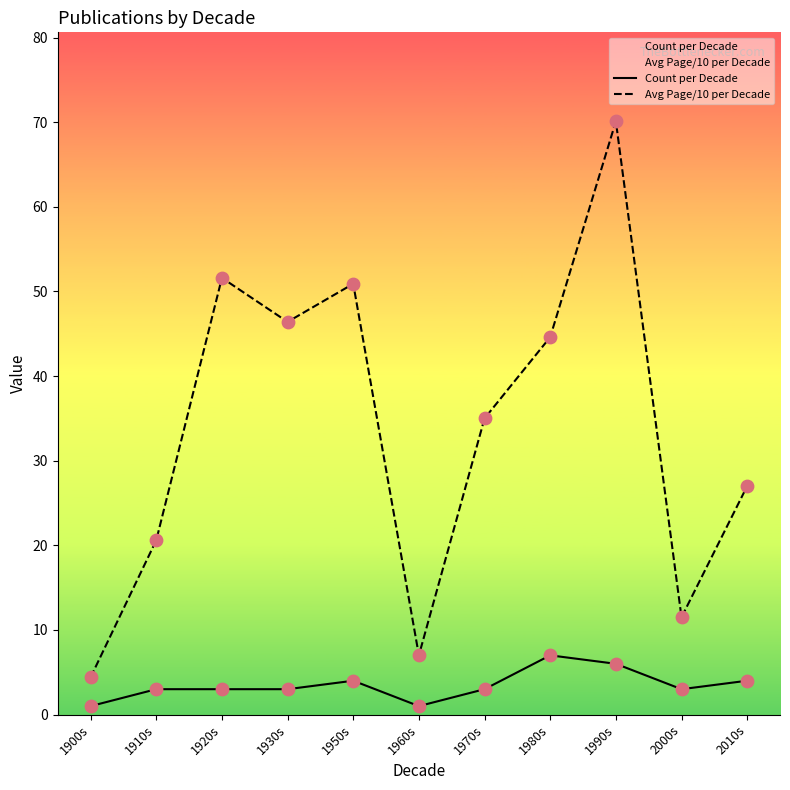

What are all the series names shown in the legend?

Count per Decade, Avg Page/10 per Decade